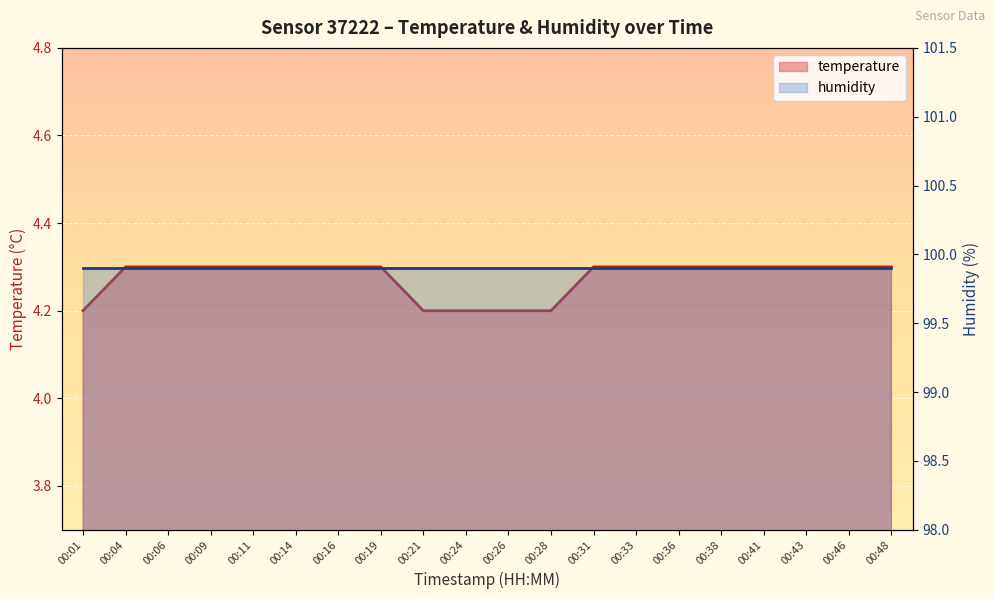

Which label corresponds to the largest value in the chart?

00:04